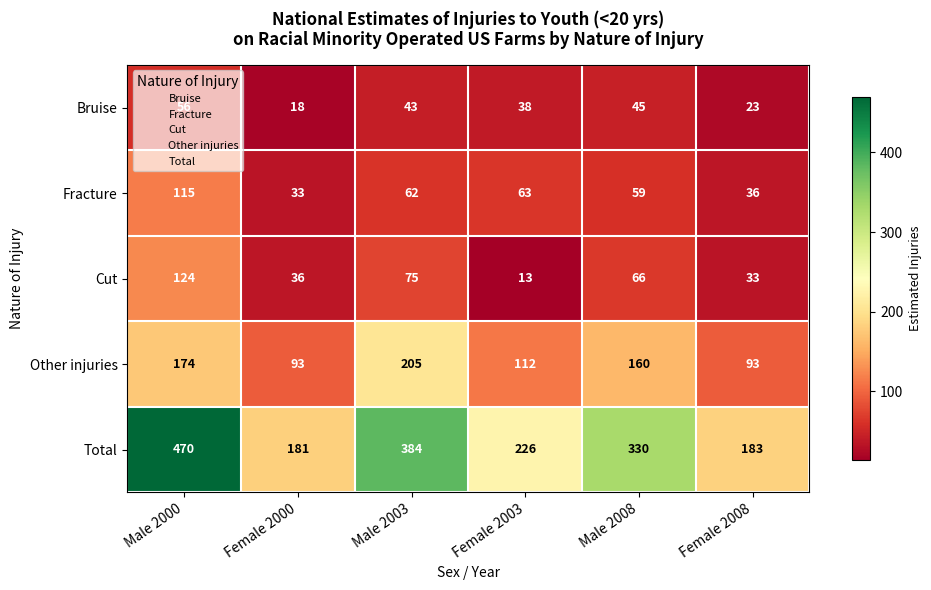

What is the maximum value shown in the chart?

470